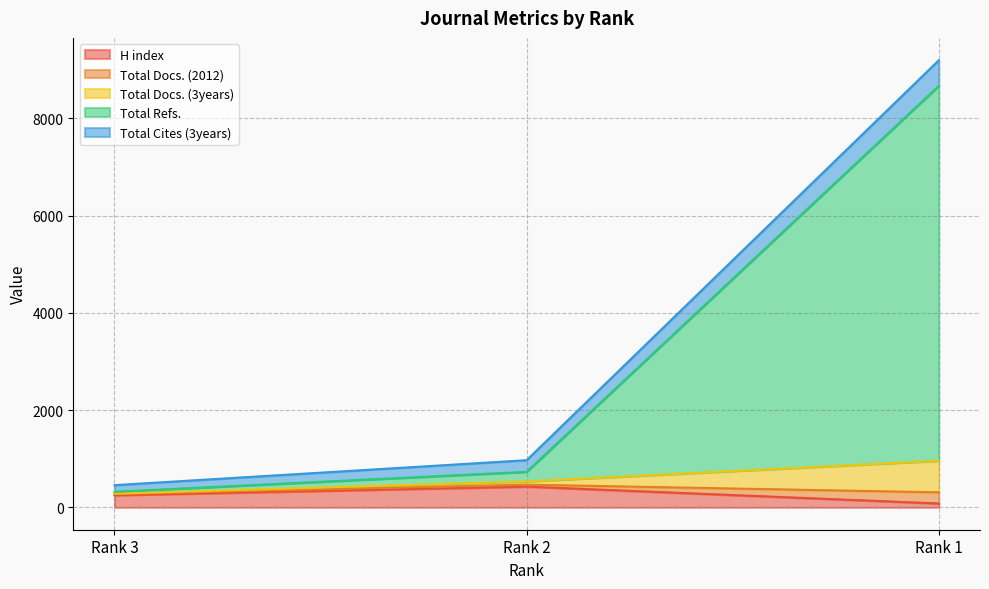

At which label is H index closest to 253?

Rank 3